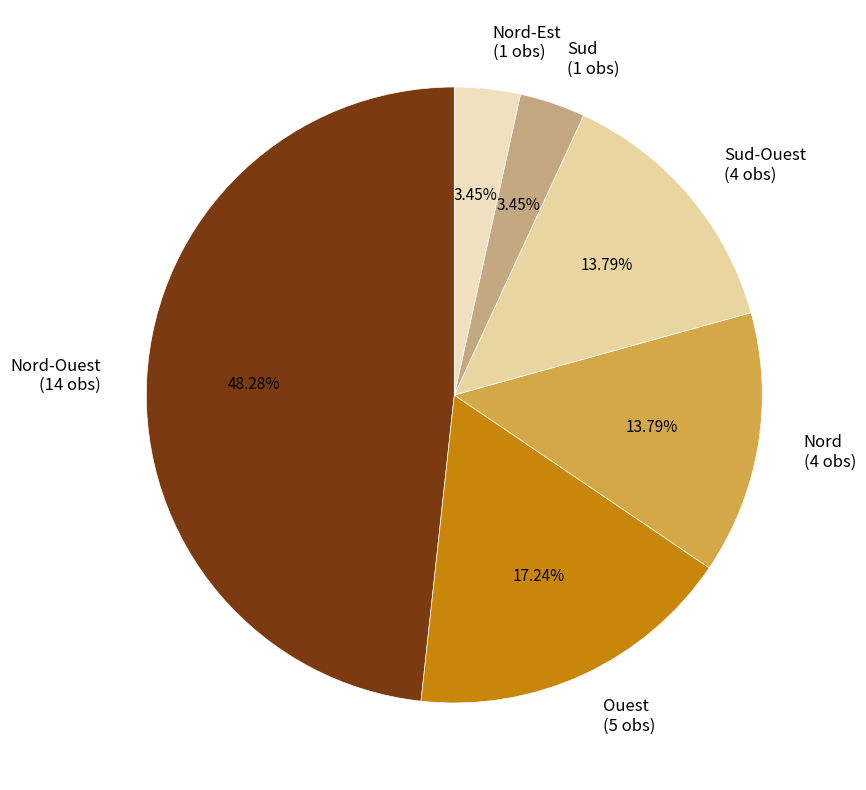

Count the number of slices in the pie.

6